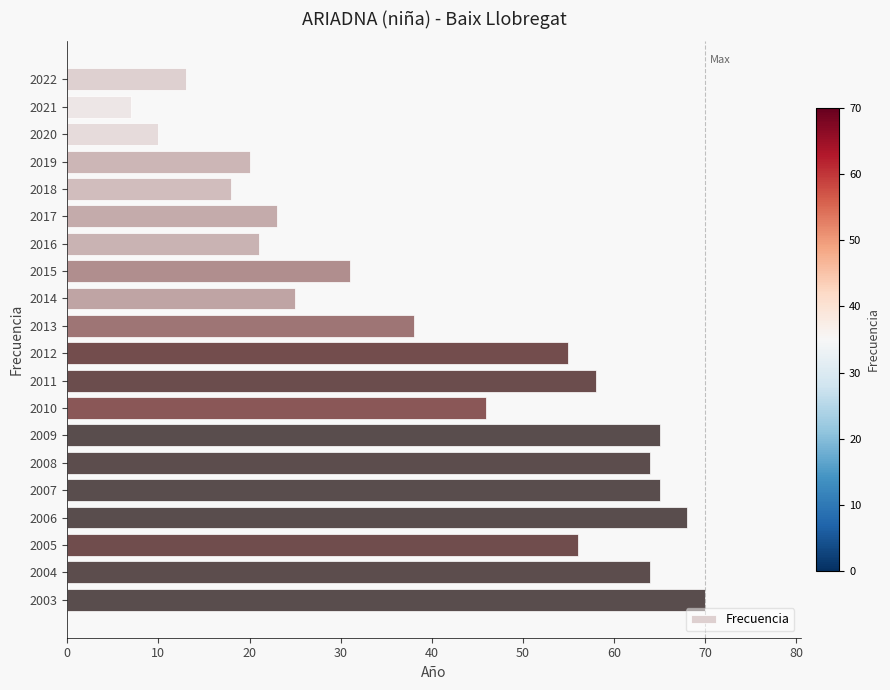

Reading top to bottom, list all the values displayed in this chart.

13	7	10	20	18	23	21	31	25	38	55	58	46	65	64	65	68	56	64	70